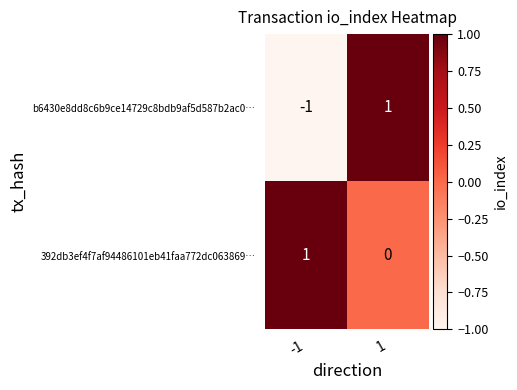

Which label corresponds to the smallest value in the chart?

-1